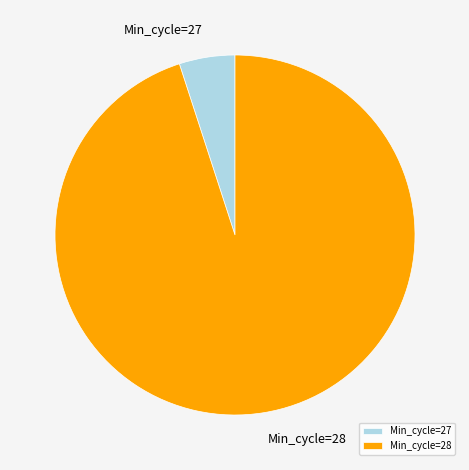

Which category accounts for the majority?

Min_cycle=28